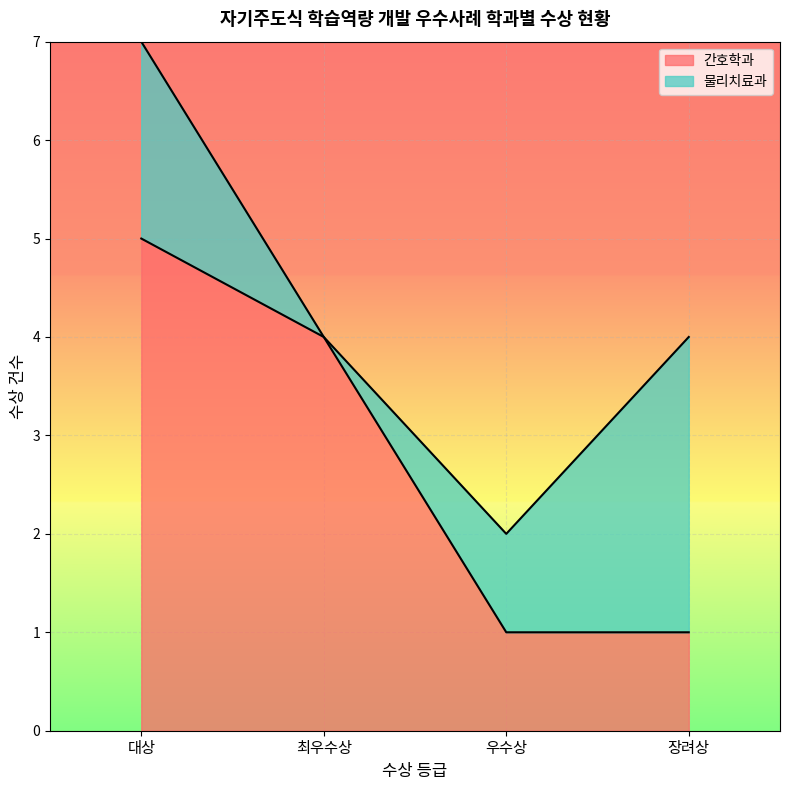

Reading left to right, what are the values for 간호학과?

5	4	1	1